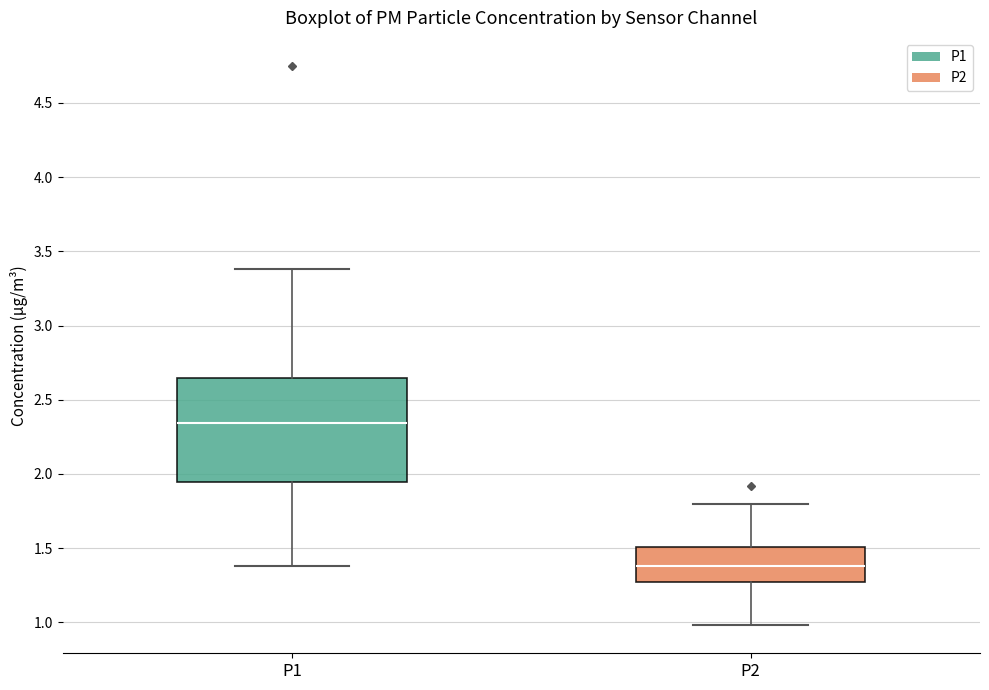

Reading left to right, read every box against the y-axis: the position of its median line, the range the box covers, and the ends of its whiskers. The values are not printed on the chart, so give them approximately, as read against the axis.

P1: median 2.35, box 1.95 to 2.65, whiskers 1.40 to 3.40
P2: median 1.40, box 1.25 to 1.50, whiskers 1.00 to 1.80